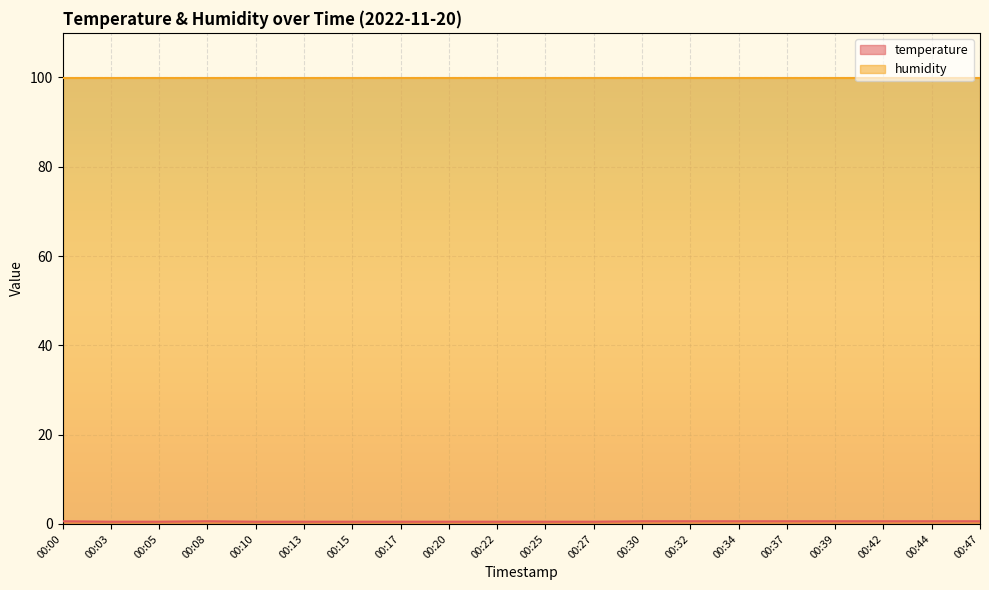

True or false: the data shows 0.2 at 00:13.

False